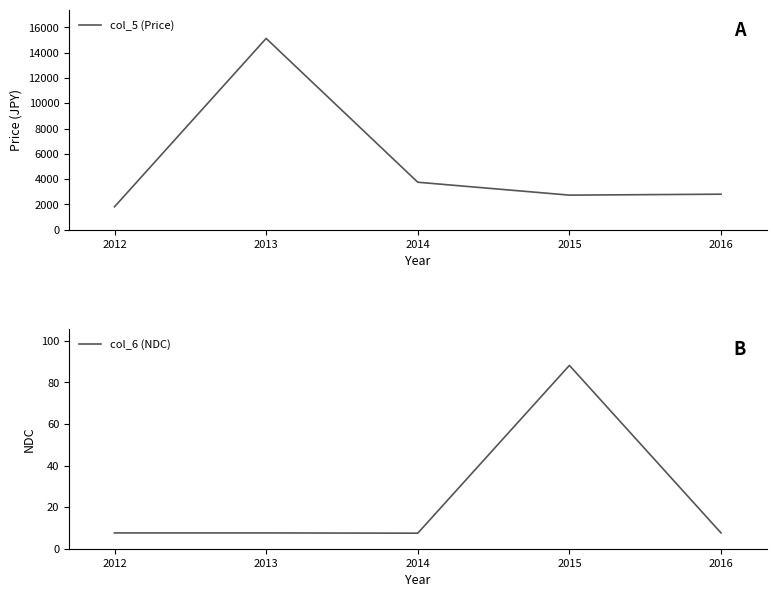

Reading left to right, extract all data points from this chart.

col_5 (Price): 2012=1814.0	2013=15120.0	2014=3753.0	2015=2734.4	2016=2808.0
col_6 (NDC): 2012=7.6	2013=7.6	2014=7.5	2015=88.2	2016=7.6